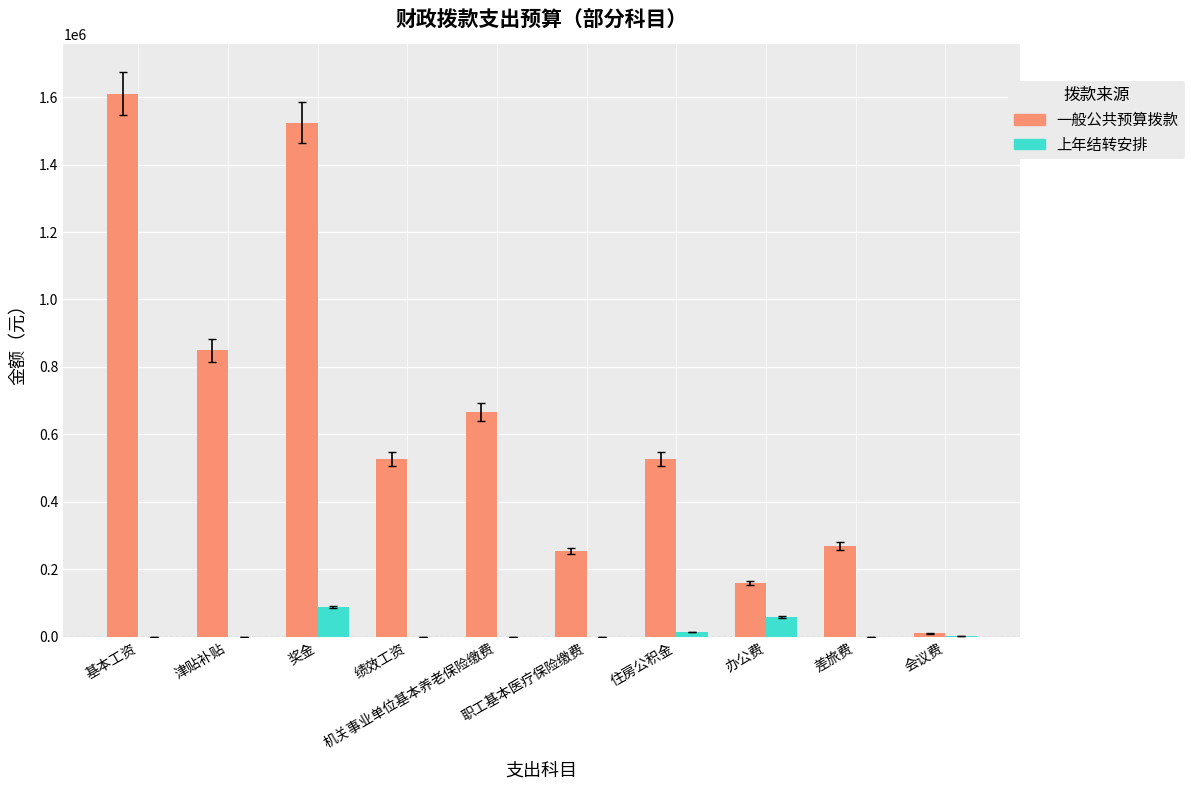

What is the total value across all series at 奖金?

1612906.2